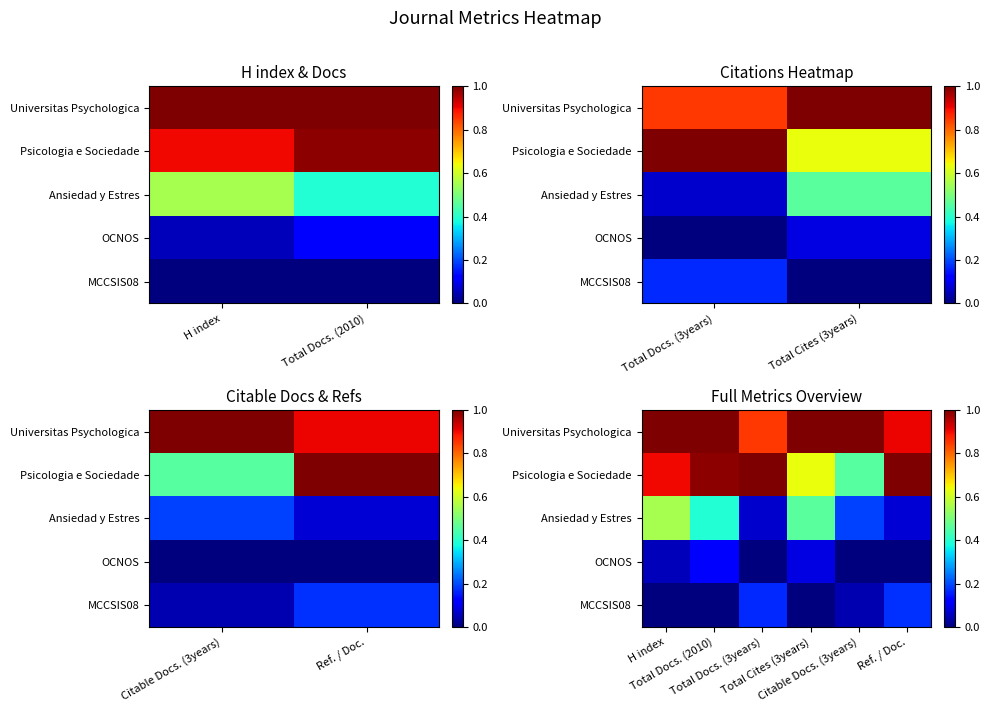

What is the sum of the Psicologia e Sociedade values at H index and Ref. / Doc.?

1.9